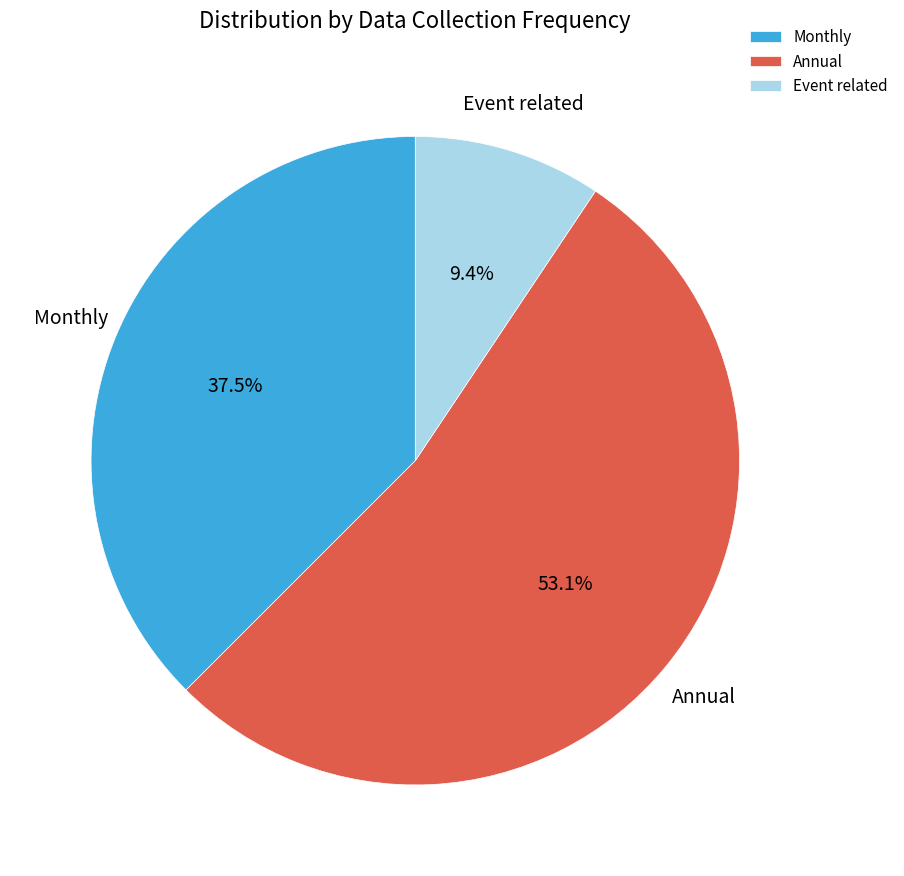

Between Annual and Monthly, which is larger?

Annual